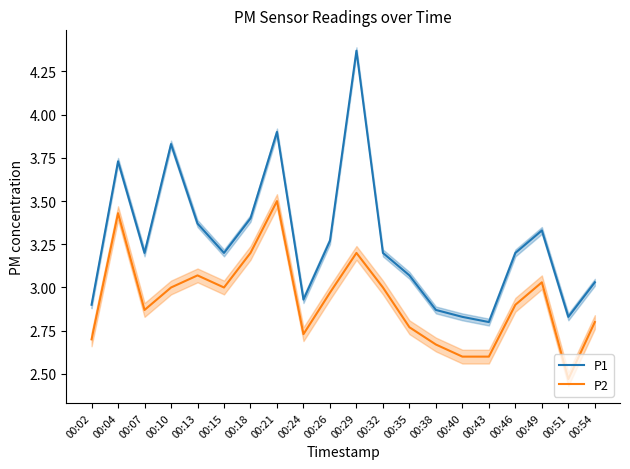

Is this an area chart (filled region under the line)?

No